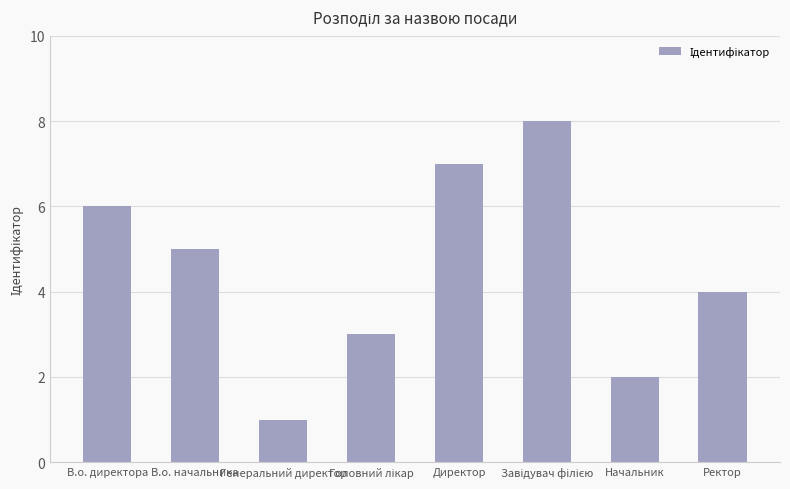

What position from the left is Начальник?

7